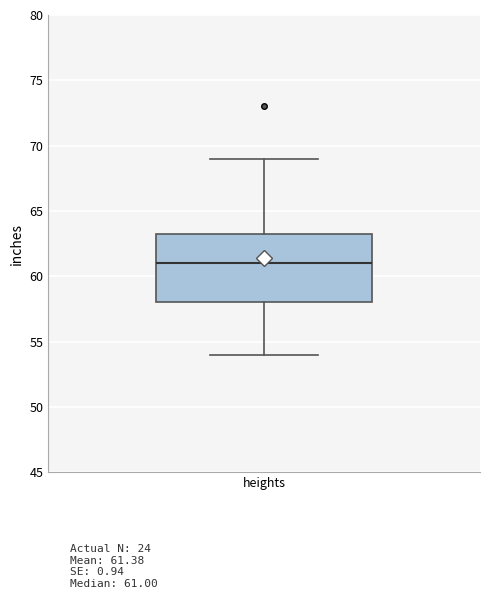

Where is the upper edge of the box for heights on the y-axis? The values are not printed on the chart, so give them approximately, as read against the axis.

63.5